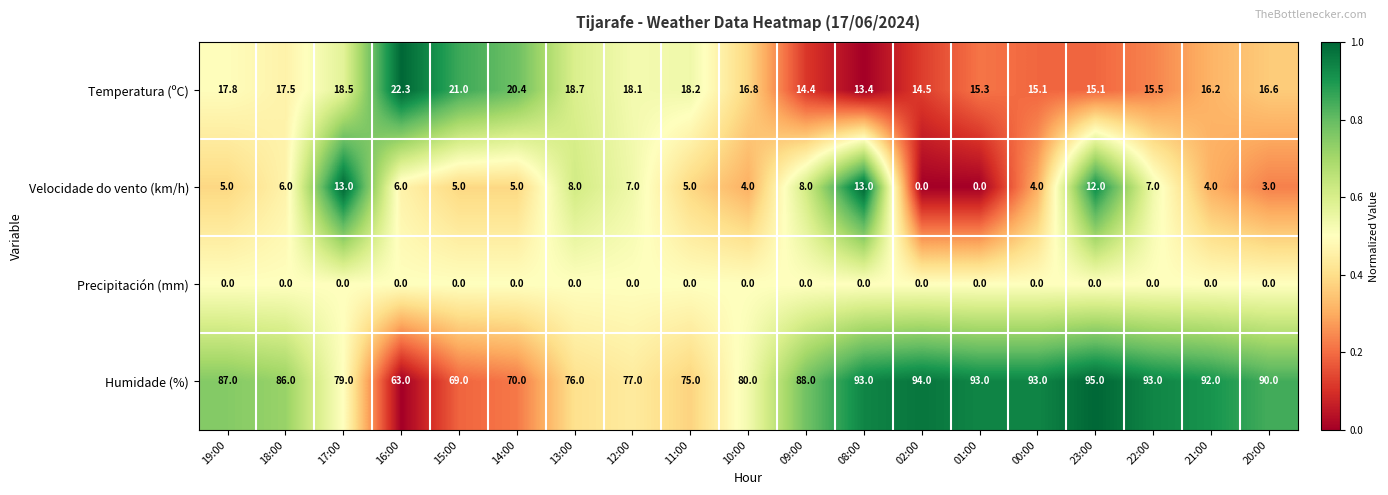

What is the maximum value shown in the chart?

95.0